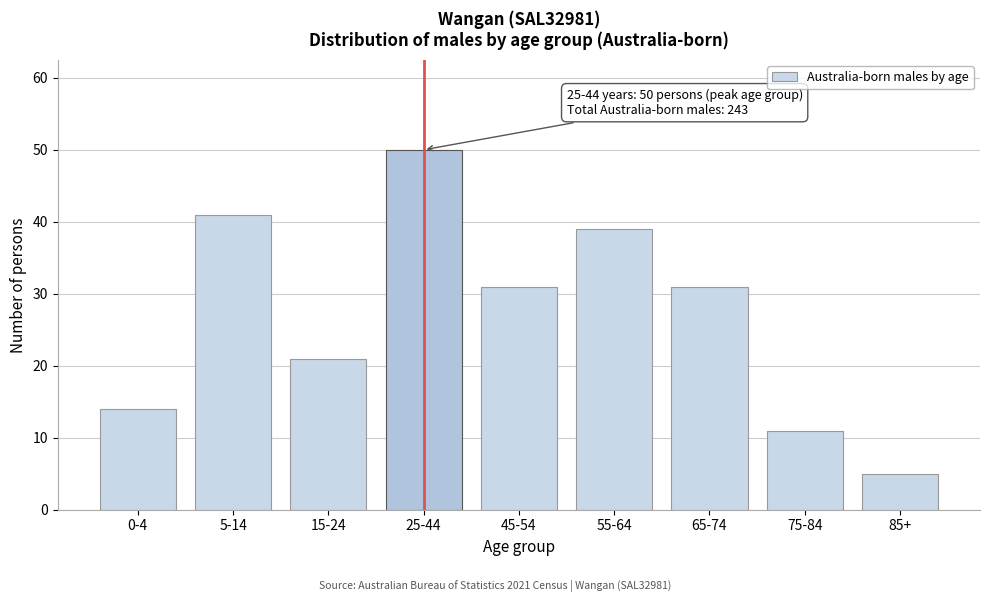

Reading left to right, extract all data points from this chart.

0-4=14	5-14=41	15-24=21	25-44=50	45-54=31	55-64=39	65-74=31	75-84=11	85+=5